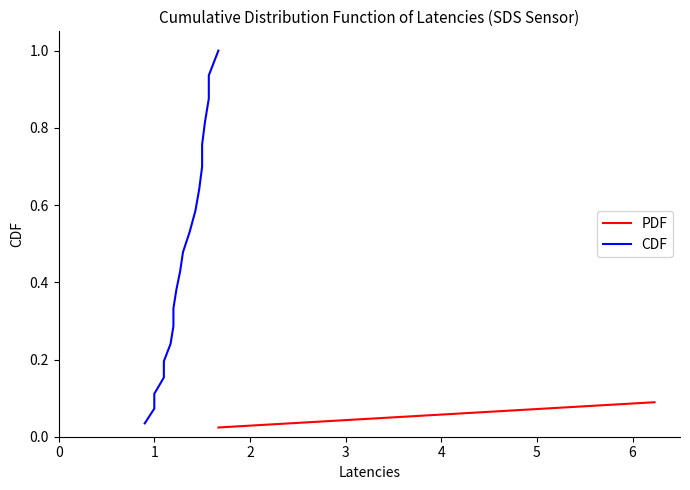

What is the value of the CDF point at the 15th from the left?

0.7